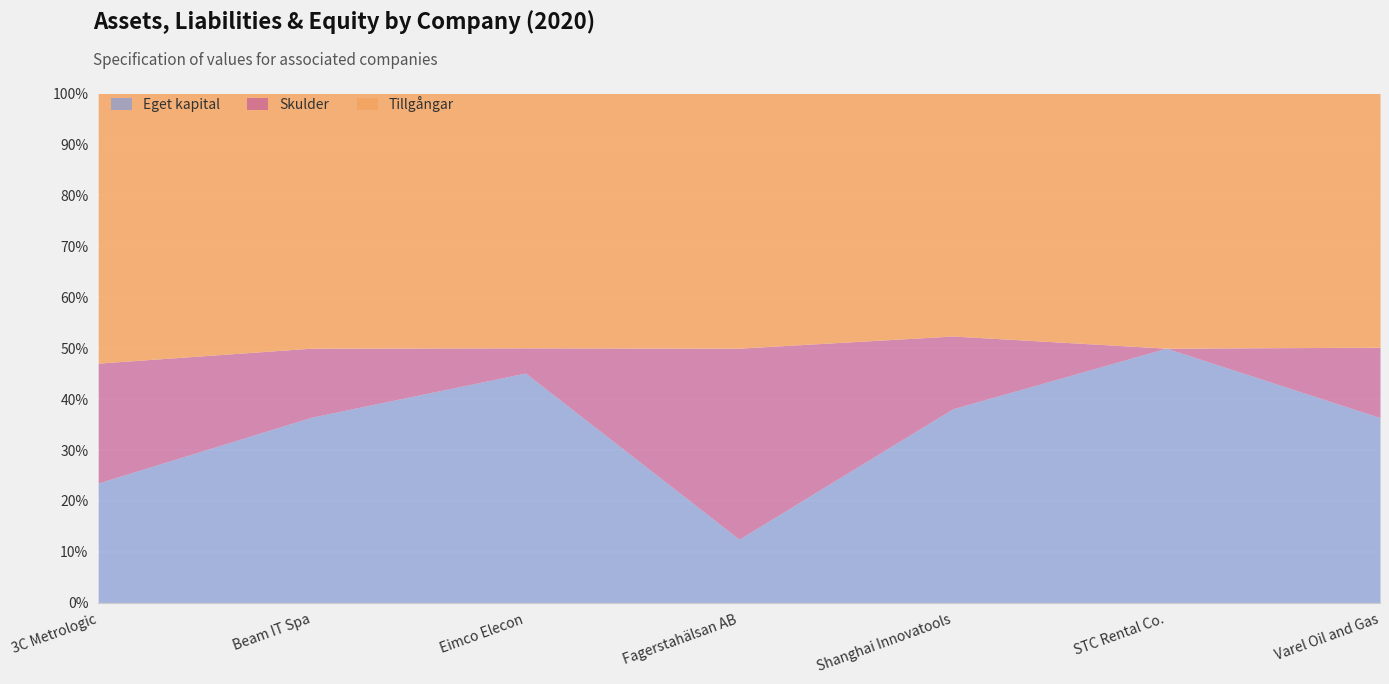

Rank the series by their maximum value, from lowest to highest.

Skulder, Eget kapital, Tillgångar